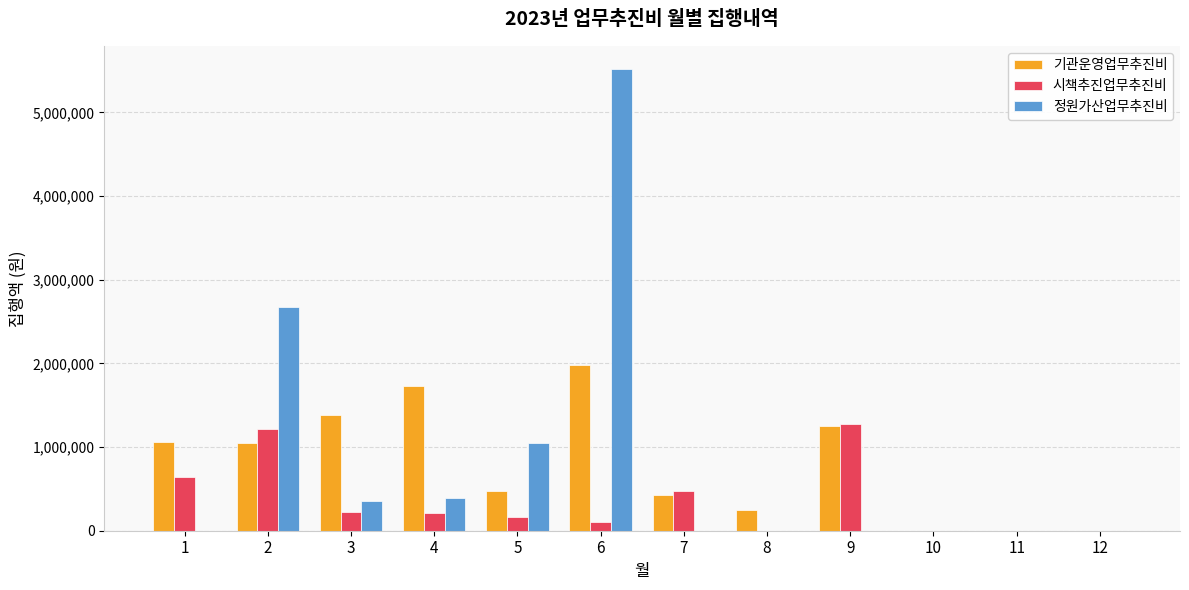

Which series changed the most between 4 and 5?

기관운영업무추진비